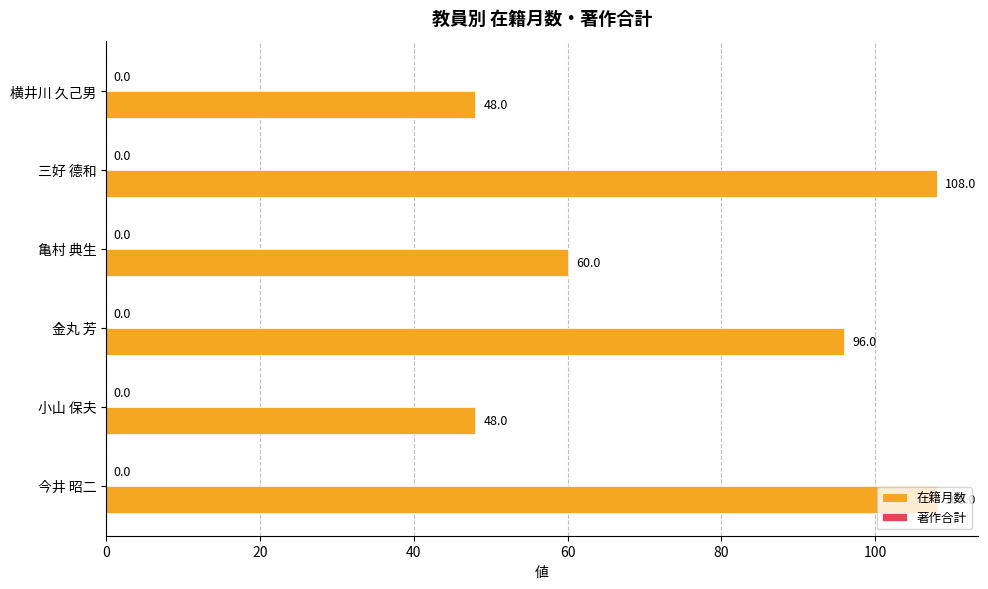

Does the chart contain any negative values?

No